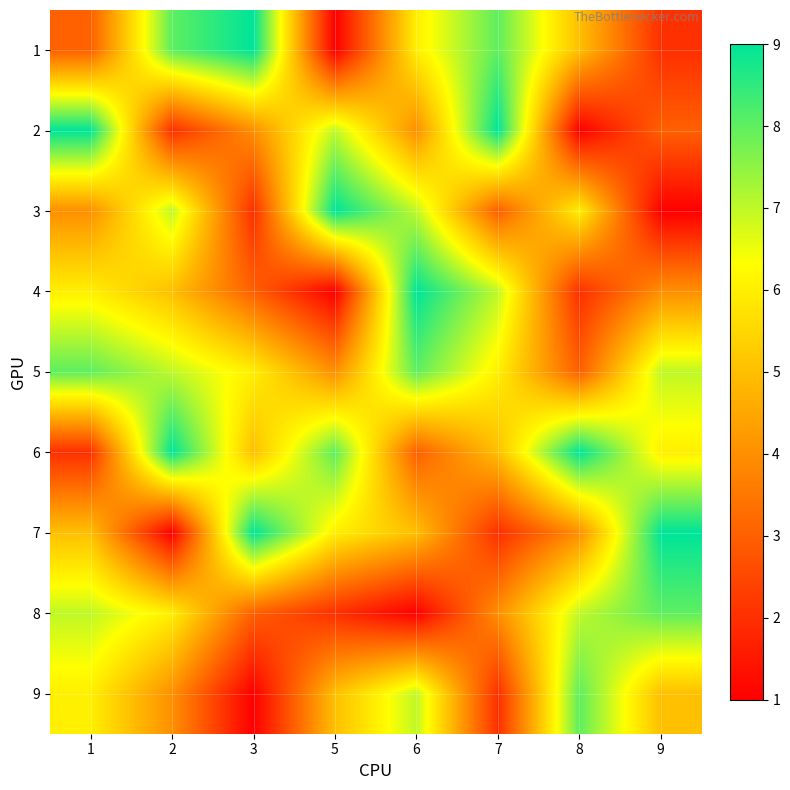

Reading left to right, transcribe all the data shown in this chart.

1: 1=3	2=8	3=9	5=1	6=6	7=8	8=5	9=2
2: 1=9	2=2	3=4	5=7	6=4	7=9	8=1	9=3
3: 1=4	2=7	3=2	5=9	6=7	7=3	8=6	9=1
4: 1=6	2=5	3=3	5=1	6=9	7=7	8=2	9=4
5: 1=8	2=7	3=6	5=4	6=8	7=6	8=3	9=7
6: 1=2	2=9	3=5	5=8	6=3	7=5	8=9	9=6
7: 1=5	2=1	3=9	5=6	6=5	7=2	8=4	9=9
8: 1=7	2=6	3=3	5=2	6=1	7=4	8=7	9=8
9: 1=6	2=4	3=1	5=5	6=7	7=2	8=8	9=5